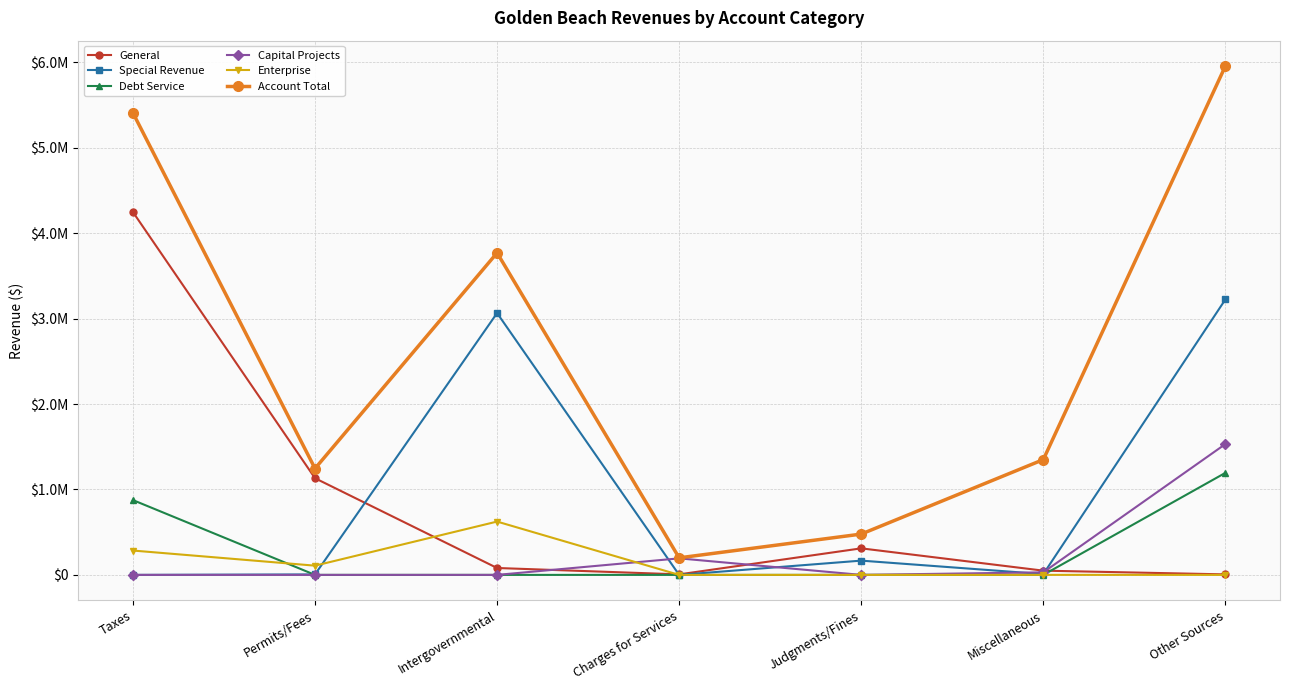

At how many categories does at least one series exceed 1564424?

3